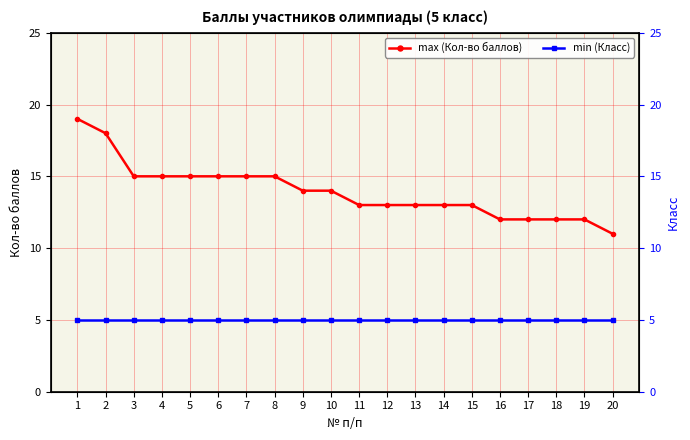

At which label does min (Класс) reach its peak?

1